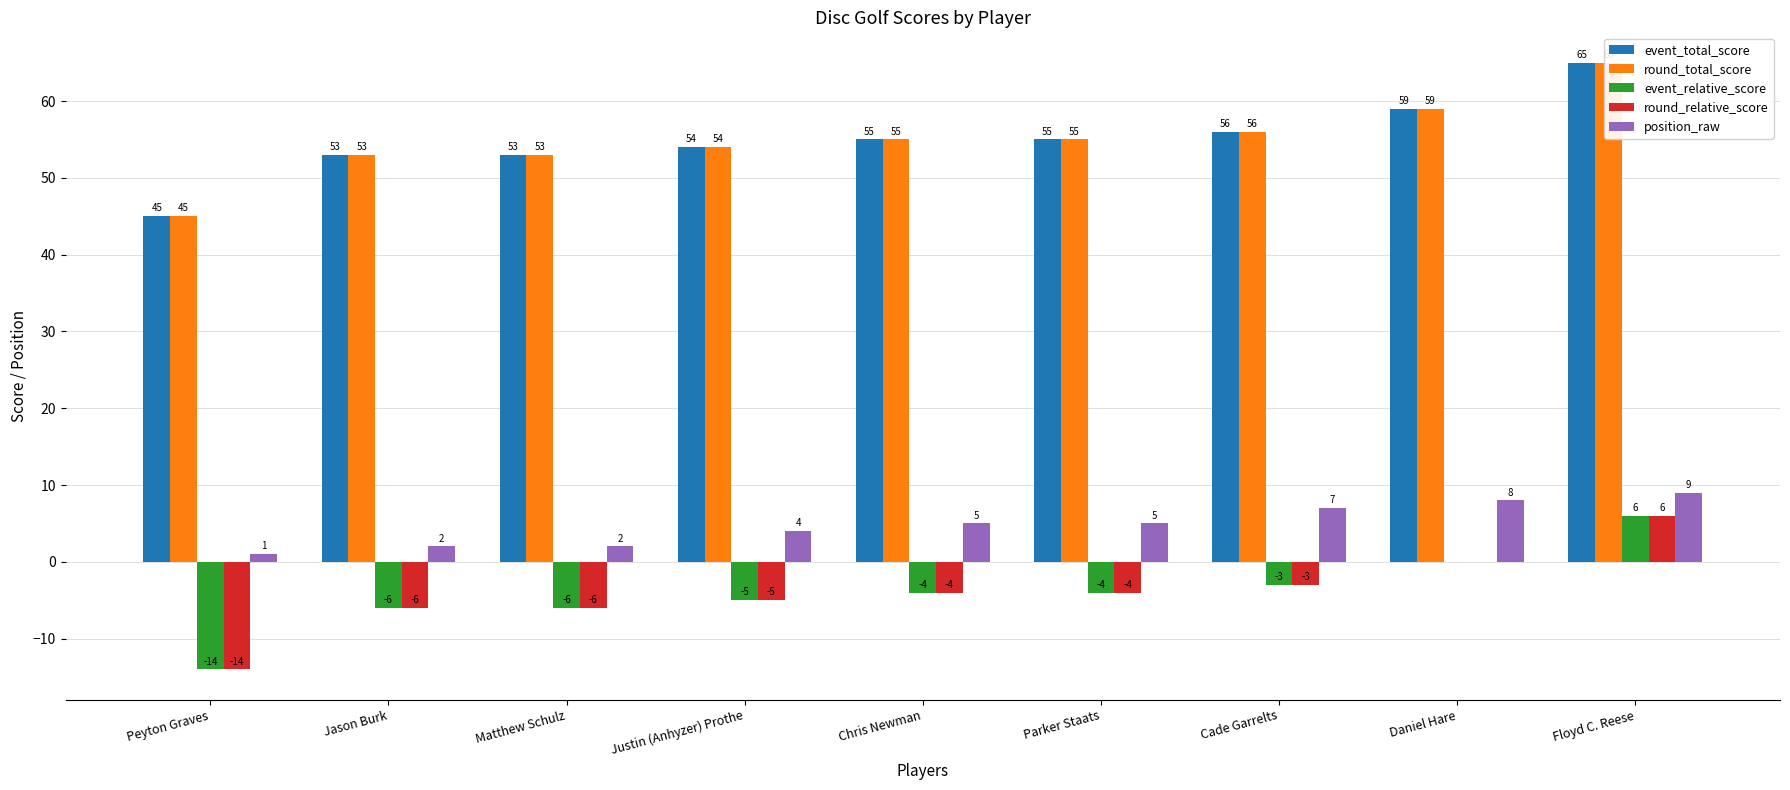

Reading left to right, list all the values displayed in this chart.

event_total_score: Peyton Graves=45	Jason Burk=53	Matthew Schulz=53	Justin (Anhyzer) Prothe=54	Chris Newman=55	Parker Staats=55	Cade Garrelts=56	Daniel Hare=59	Floyd C. Reese=65
round_total_score: Peyton Graves=45	Jason Burk=53	Matthew Schulz=53	Justin (Anhyzer) Prothe=54	Chris Newman=55	Parker Staats=55	Cade Garrelts=56	Daniel Hare=59	Floyd C. Reese=65
event_relative_score: Peyton Graves=-14	Jason Burk=-6	Matthew Schulz=-6	Justin (Anhyzer) Prothe=-5	Chris Newman=-4	Parker Staats=-4	Cade Garrelts=-3	Daniel Hare=0	Floyd C. Reese=6
round_relative_score: Peyton Graves=-14	Jason Burk=-6	Matthew Schulz=-6	Justin (Anhyzer) Prothe=-5	Chris Newman=-4	Parker Staats=-4	Cade Garrelts=-3	Daniel Hare=0	Floyd C. Reese=6
position_raw: Peyton Graves=1	Jason Burk=2	Matthew Schulz=2	Justin (Anhyzer) Prothe=4	Chris Newman=5	Parker Staats=5	Cade Garrelts=7	Daniel Hare=8	Floyd C. Reese=9